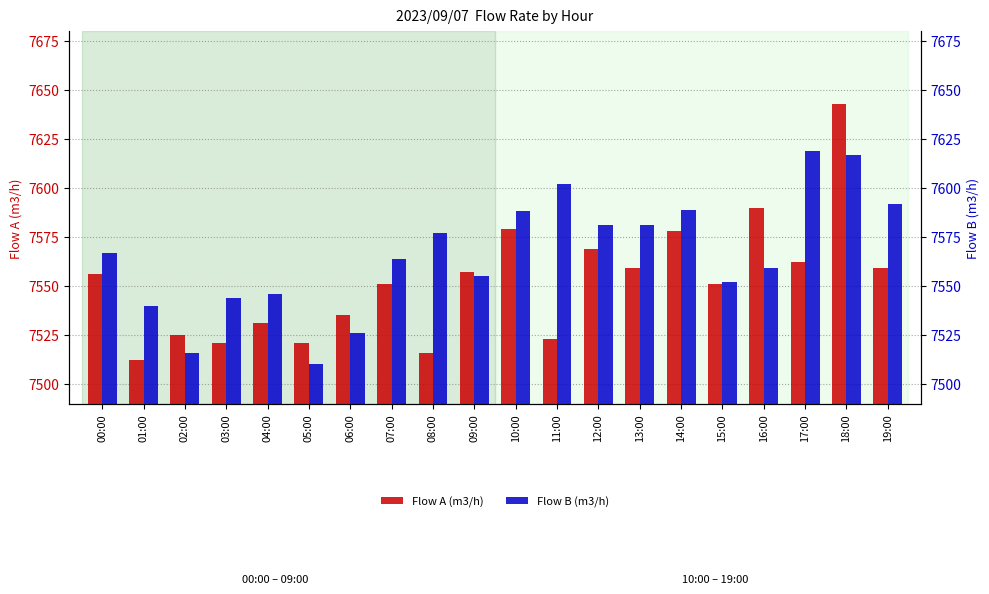

Which series has the widest spread of values?

Flow A (m3/h)